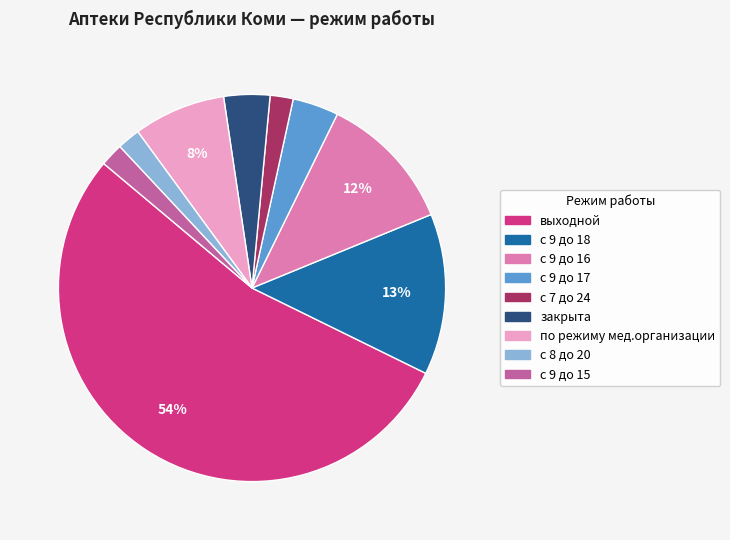

How many segments does this pie chart have?

9